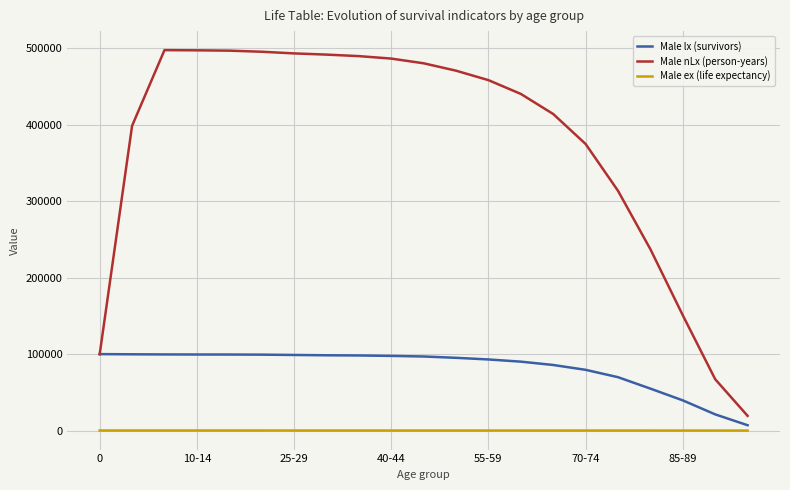

Which series has the largest total across all categories?

Male nLx (person-years)